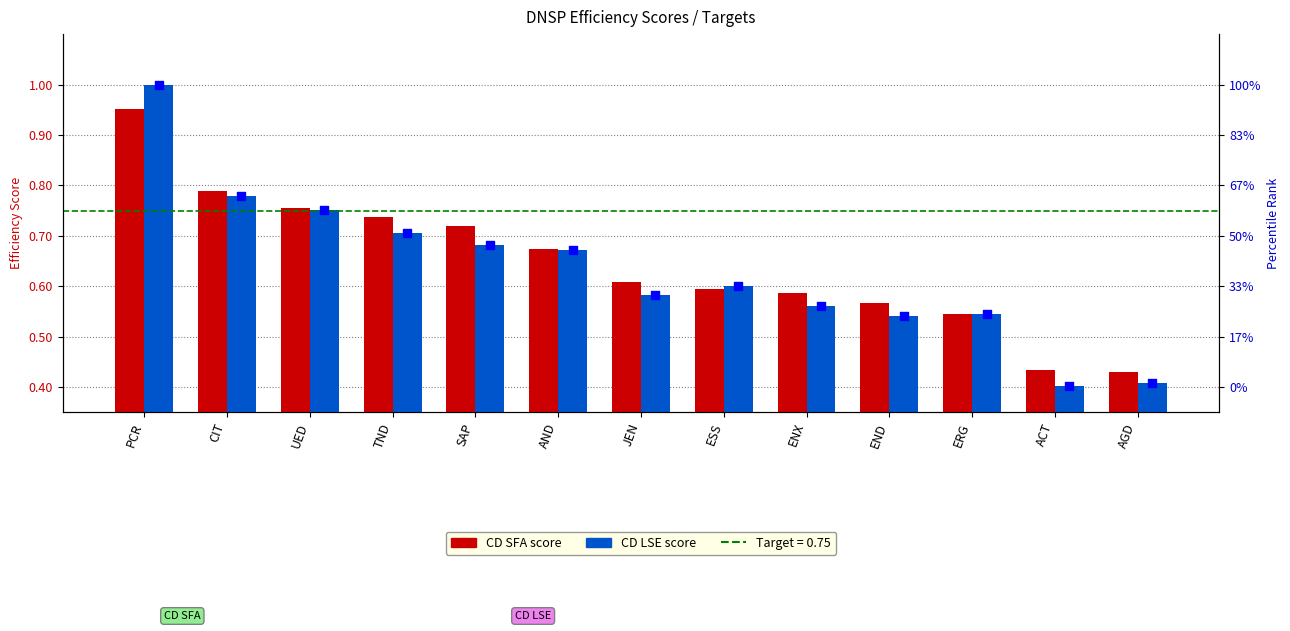

At how many categories does at least one series exceed 0?

13